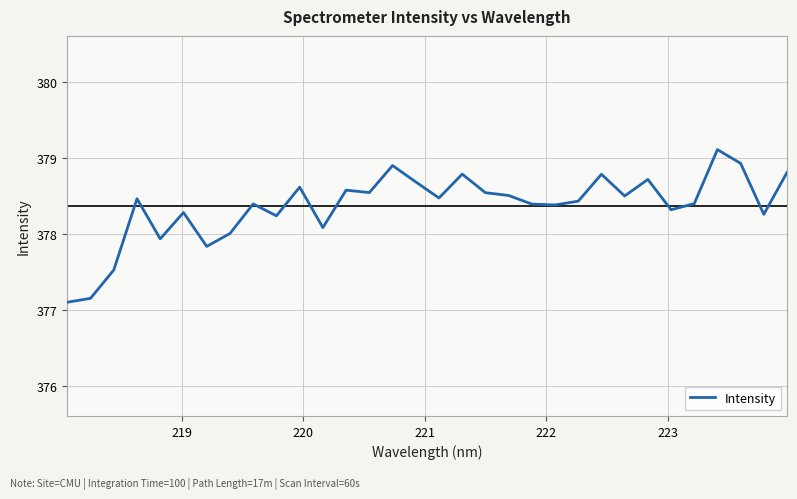

What is the minimum value shown in the chart?

377.1